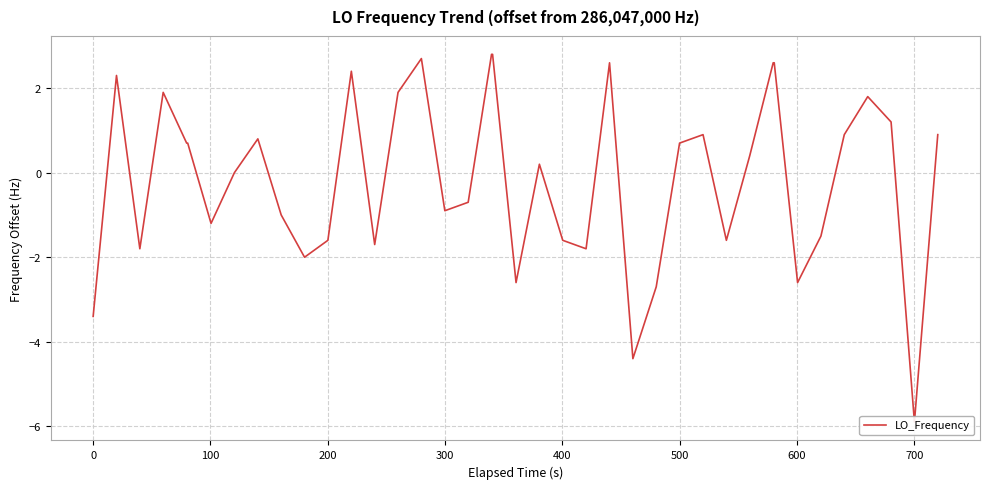

At which category does the data reach its first local valley?

100